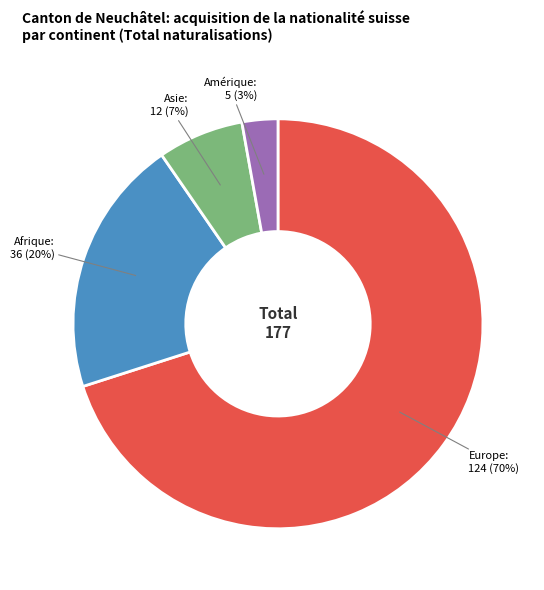

To the nearest percent, what percentage of the pie is Asie: 12?

7%